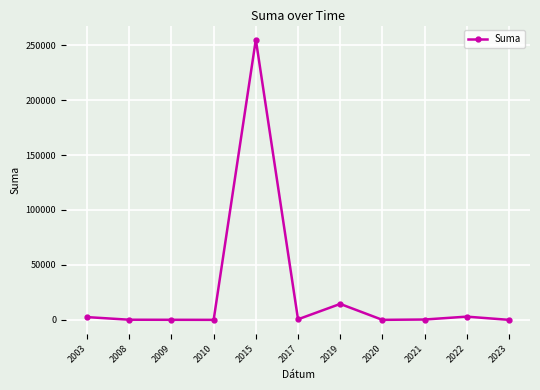

What is the difference between the second highest and minimum values?

14500.0